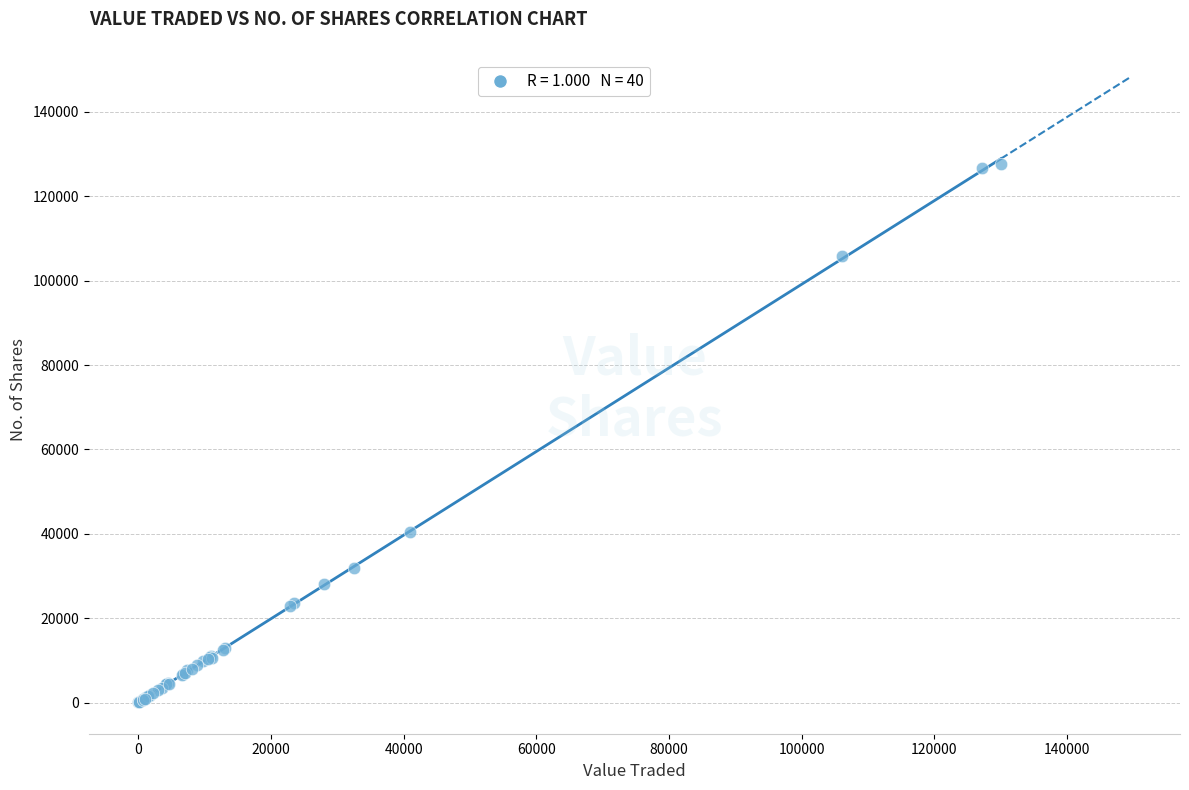

What Y value in the scatter plot is closest to 63836?

40478